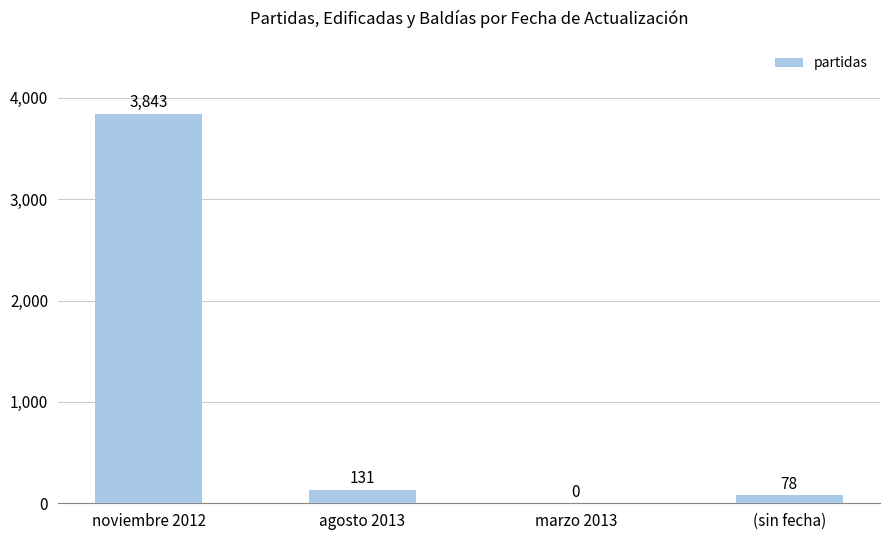

What is the sum of all values?

4052